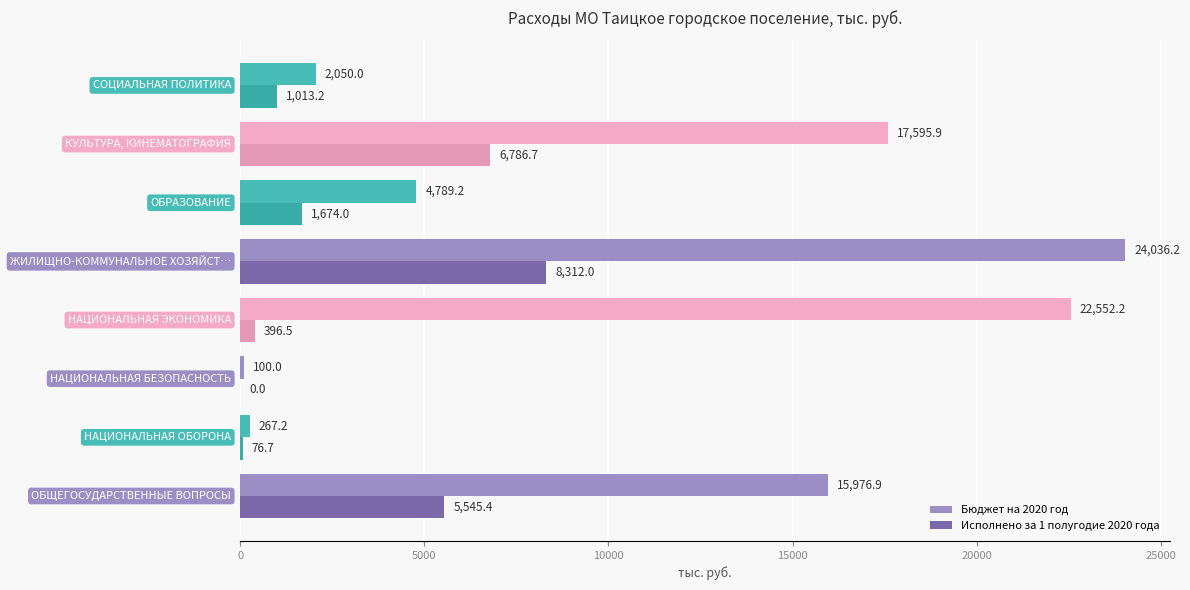

Which series has the largest total across all categories?

Бюджет на 2020 год